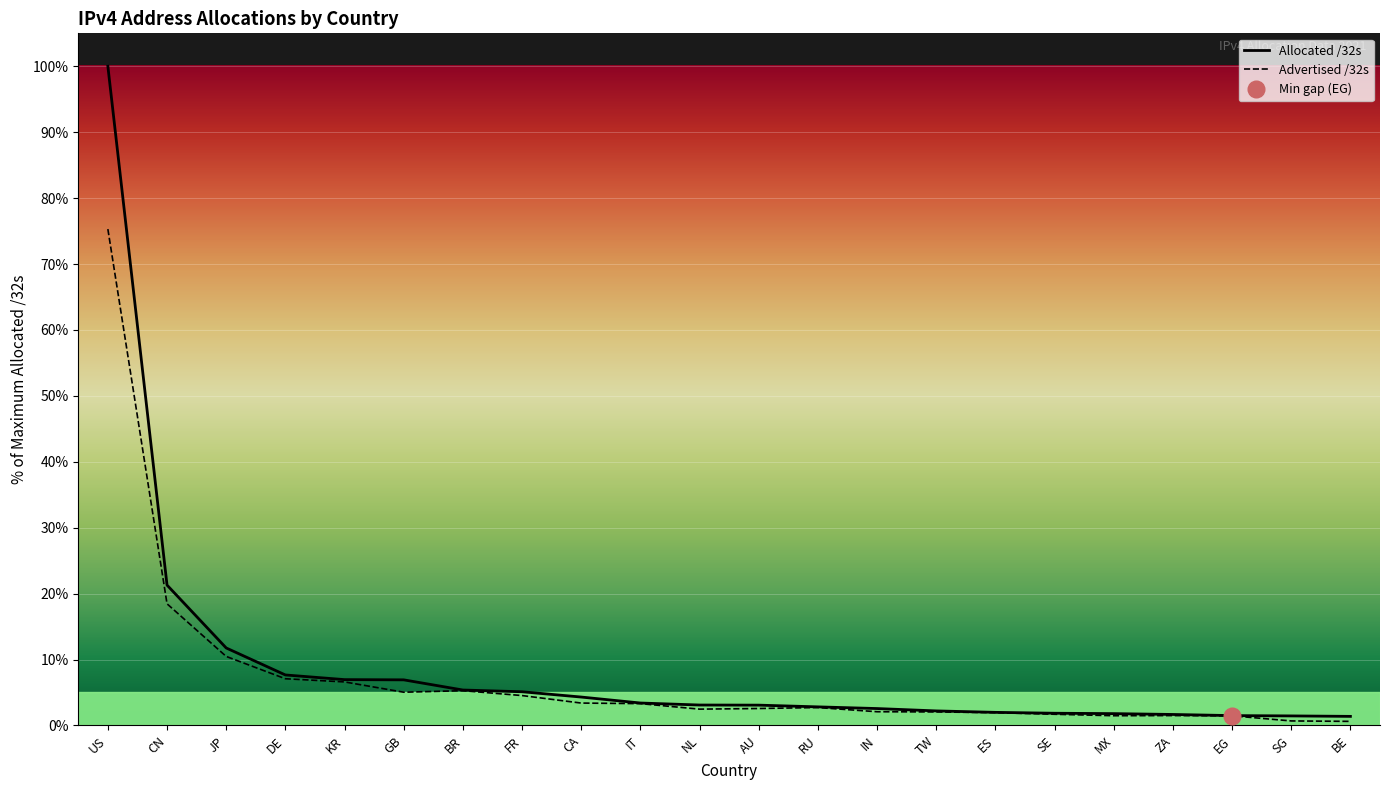

What is the highest value of the Allocated /32s series?

100.0